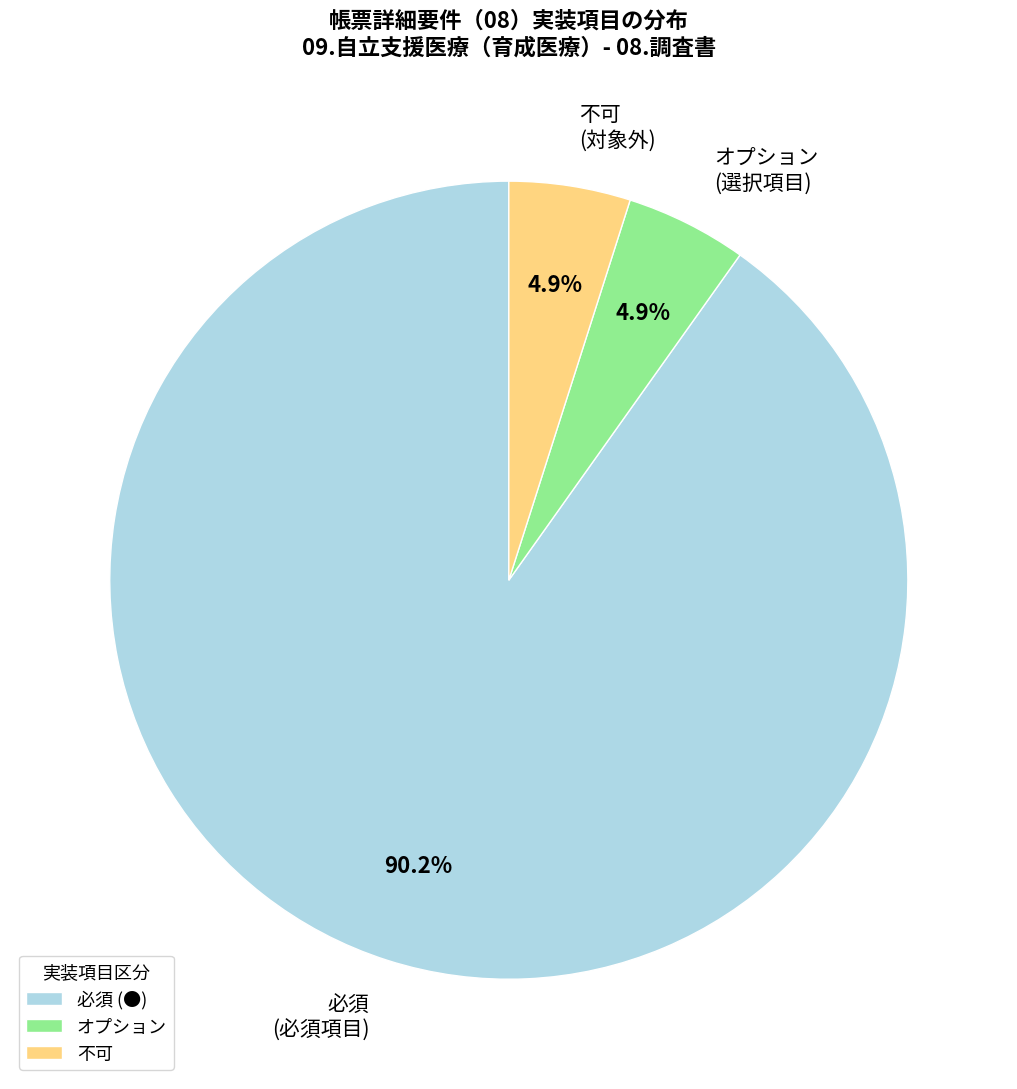

Count the number of slices in the pie.

3